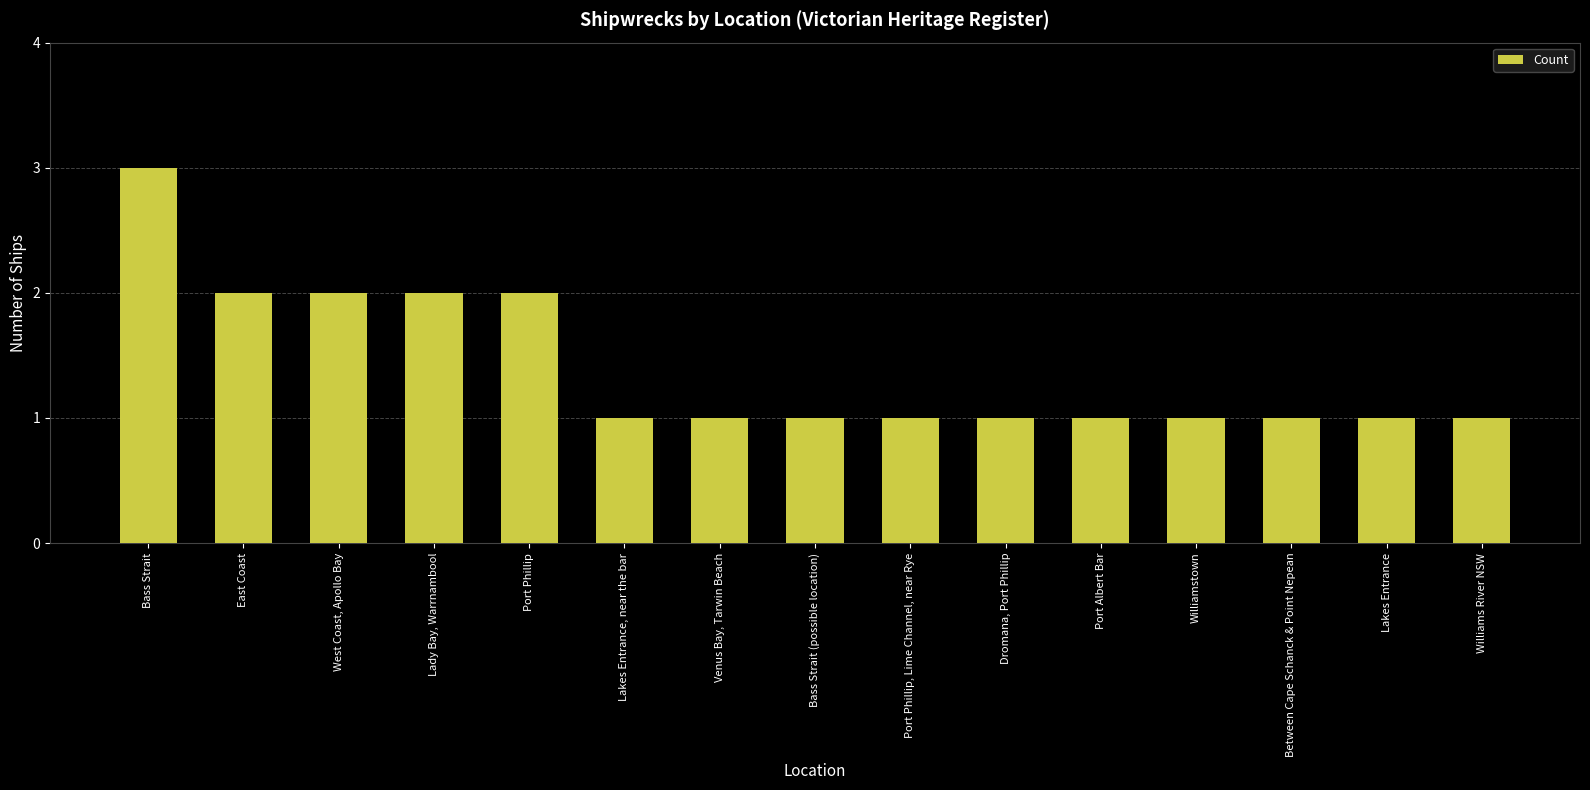

How many bars are there in total?

15